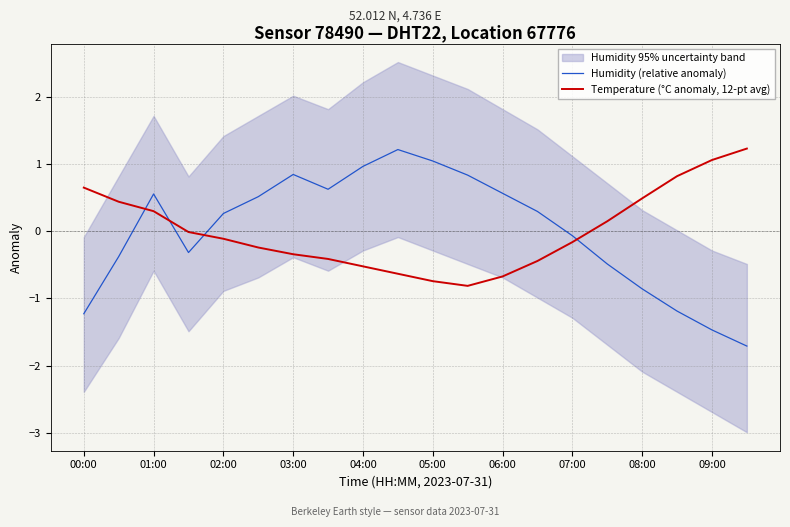

What is the highest value of the Temperature (°C anomaly, 12-pt avg) series?

1.2